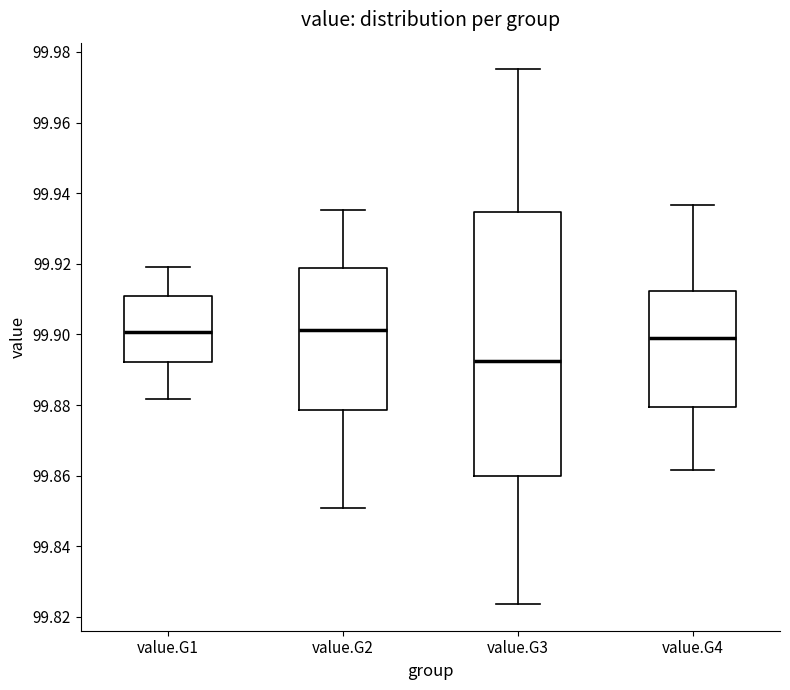

Which box is the tallest, from its lower edge to its upper edge?

value.G3